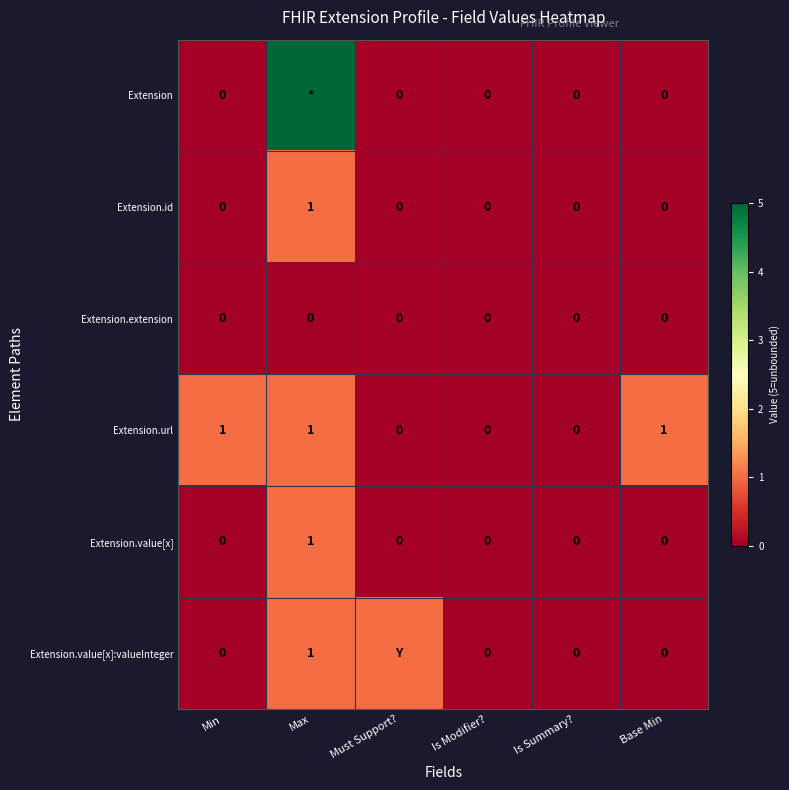

Is it true that Extension.value[x] equals 0 at Max?

False